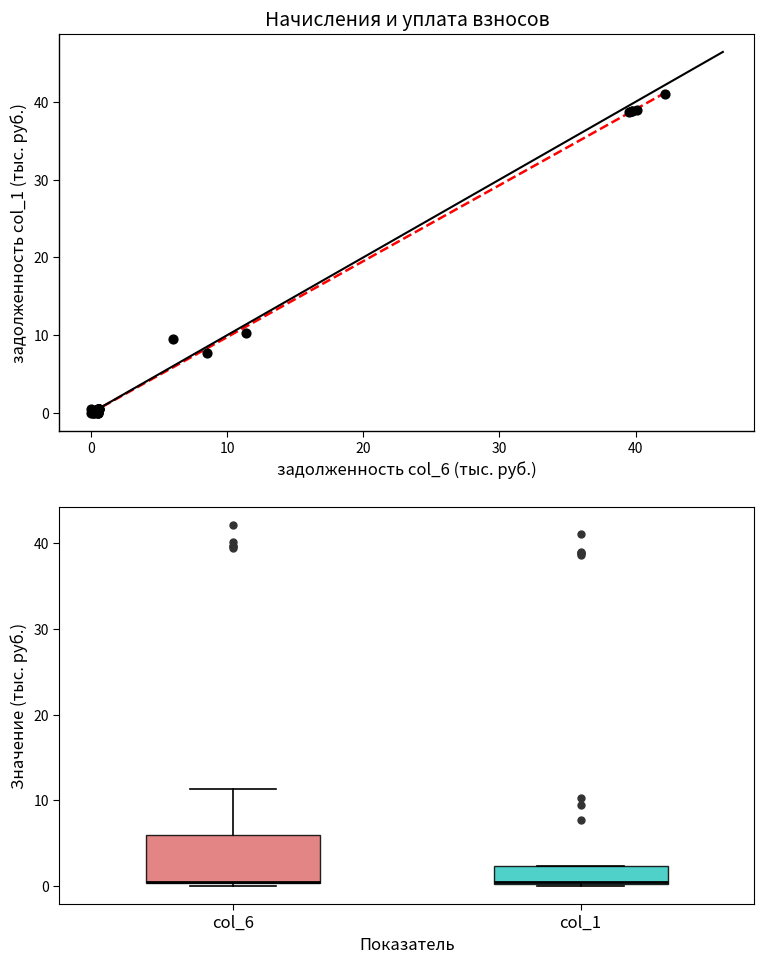

What Y value in the scatter plot is closest to 20?

10.2